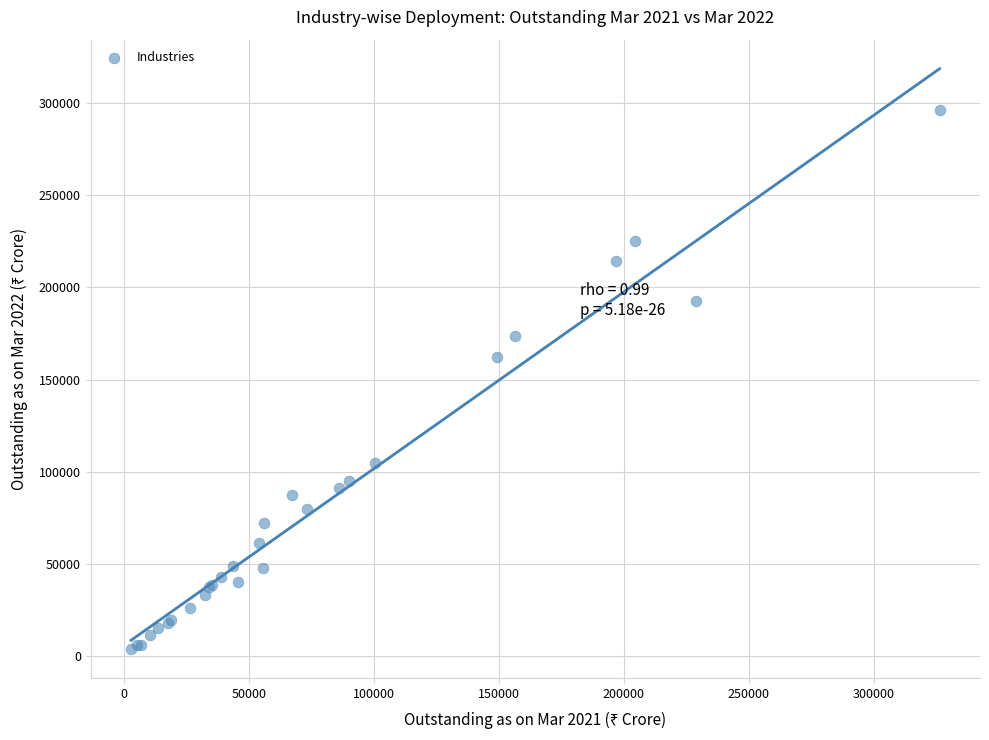

What Y value in the scatter plot is closest to 150068?

162205